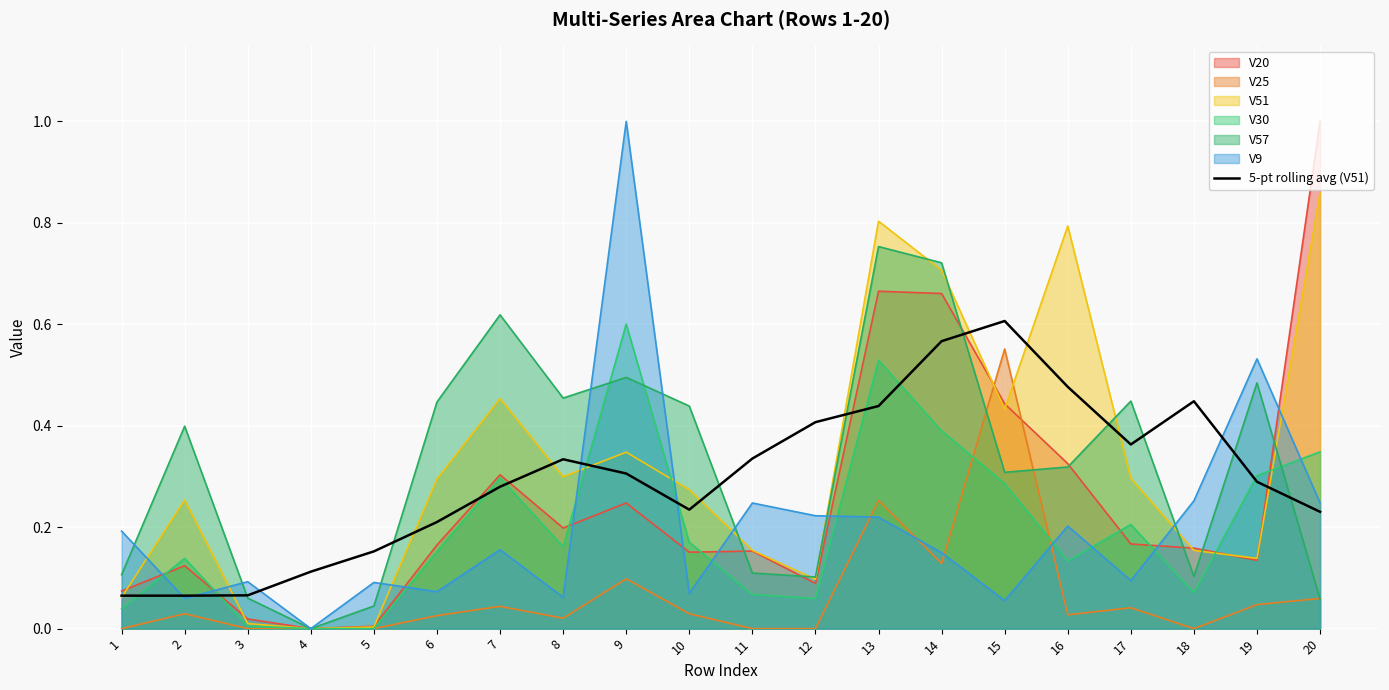

Where is the first local minimum?

10